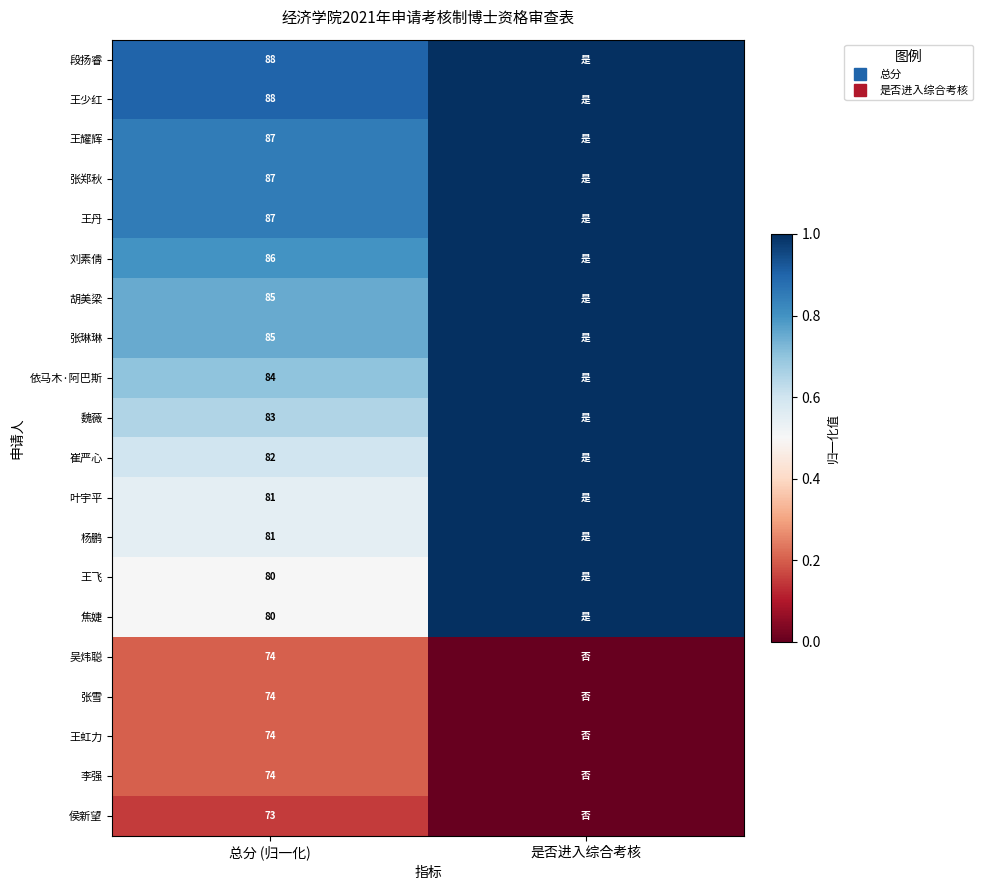

Which has a higher value, 总分 (归一化) or 是否进入综合考核?

是否进入综合考核